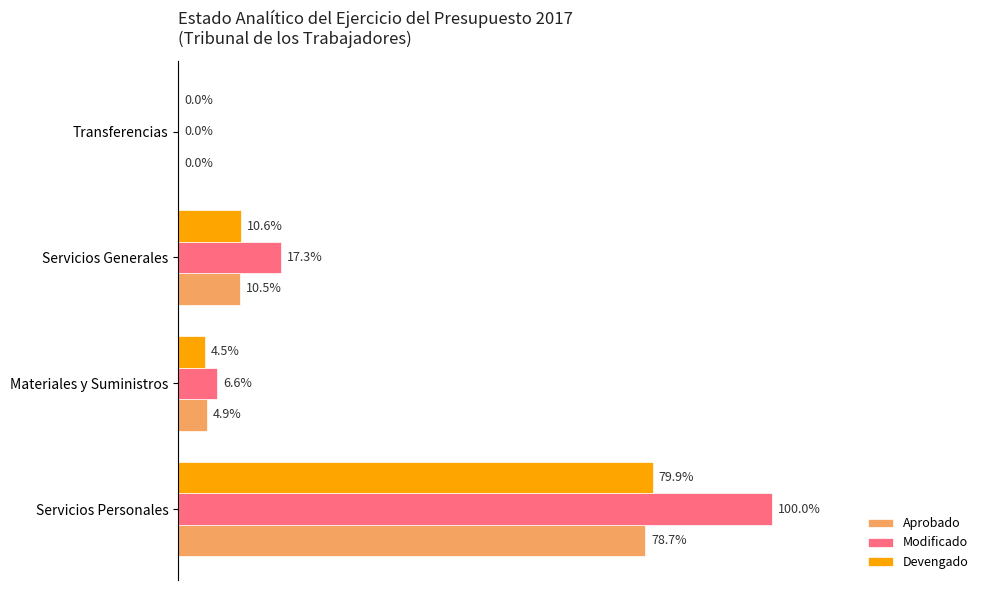

What are all the series names shown in the legend?

Aprobado, Modificado, Devengado